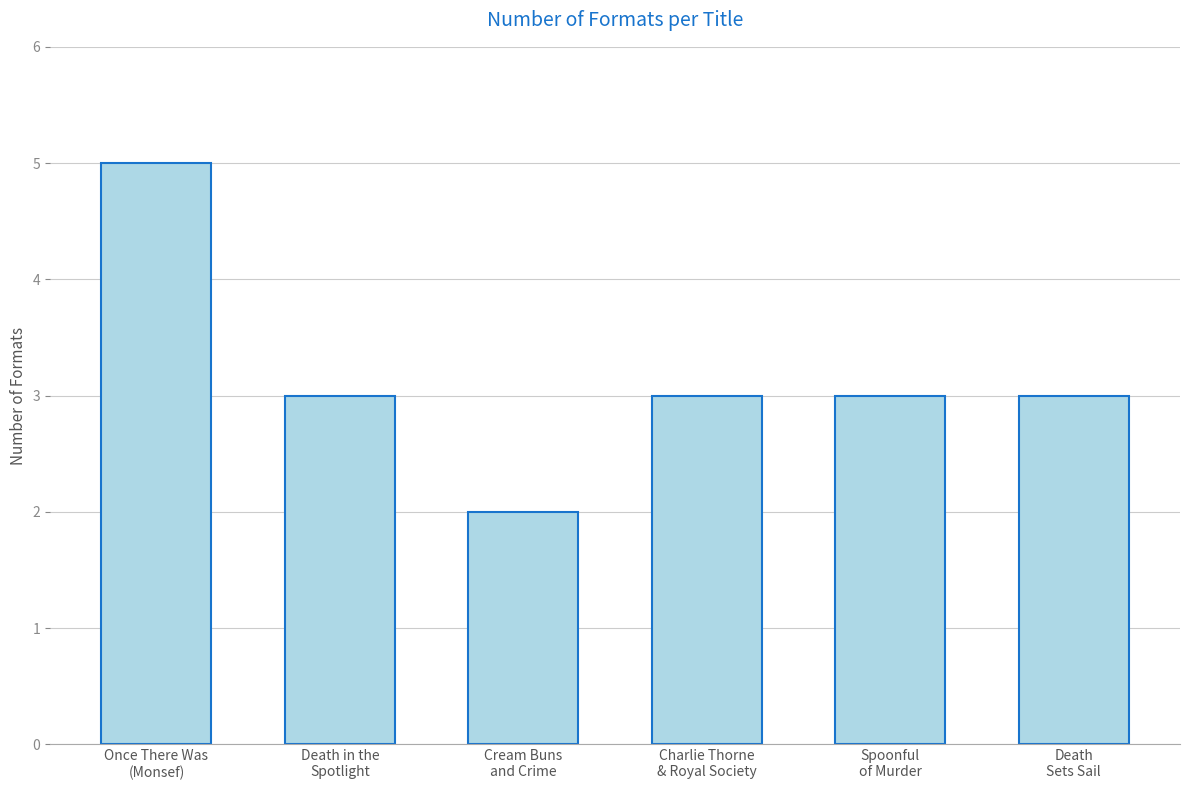

Which category has the lowest value across all series?

Cream Buns
and Crime